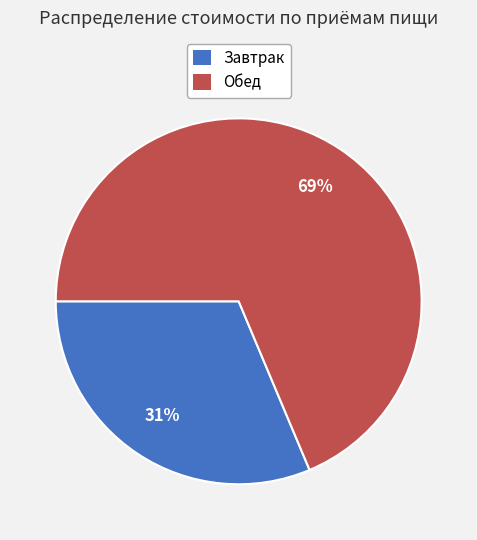

Which has a higher value, Обед or Завтрак?

Обед